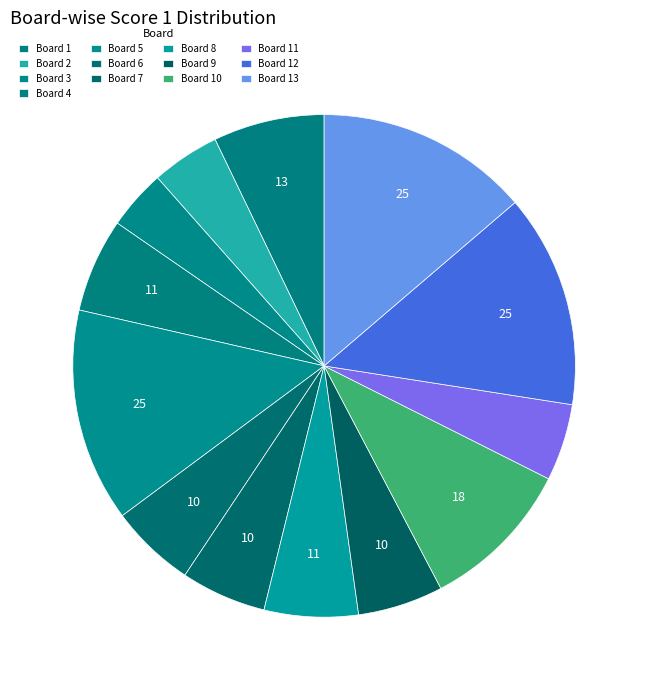

What percentage is NOT represented by Board 1?

92.9%